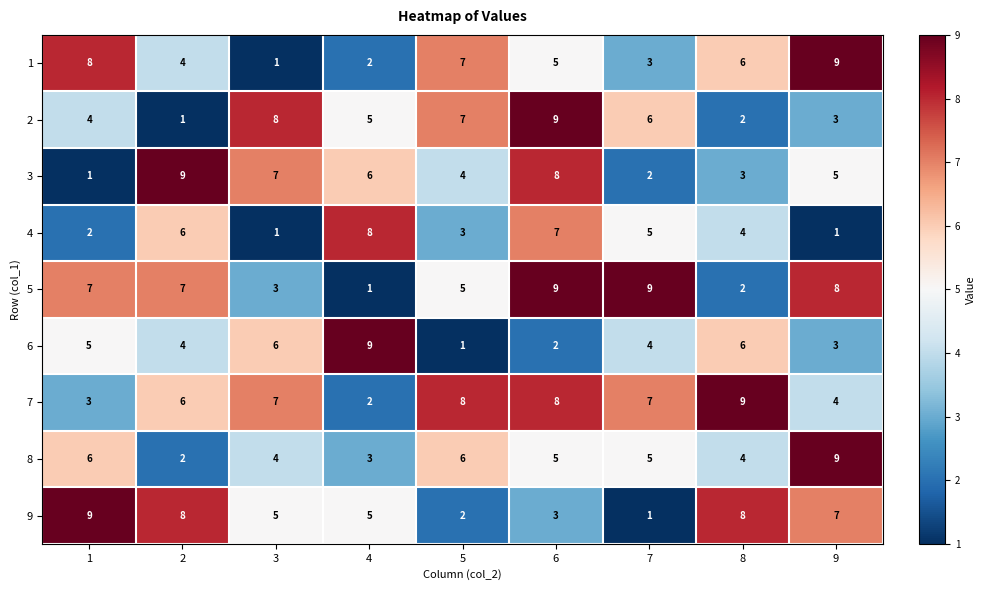

At which label is 4 closest to 4?

8